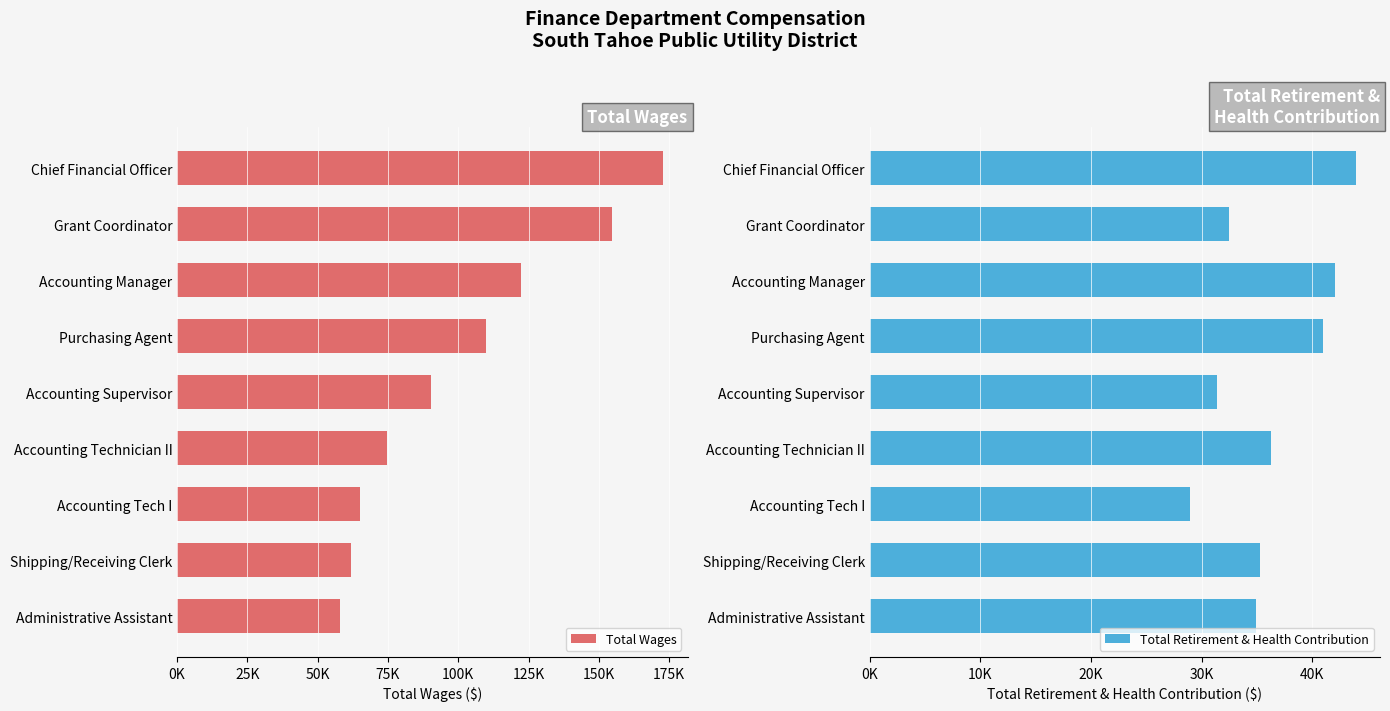

At how many categories does at least one series exceed 129429?

2